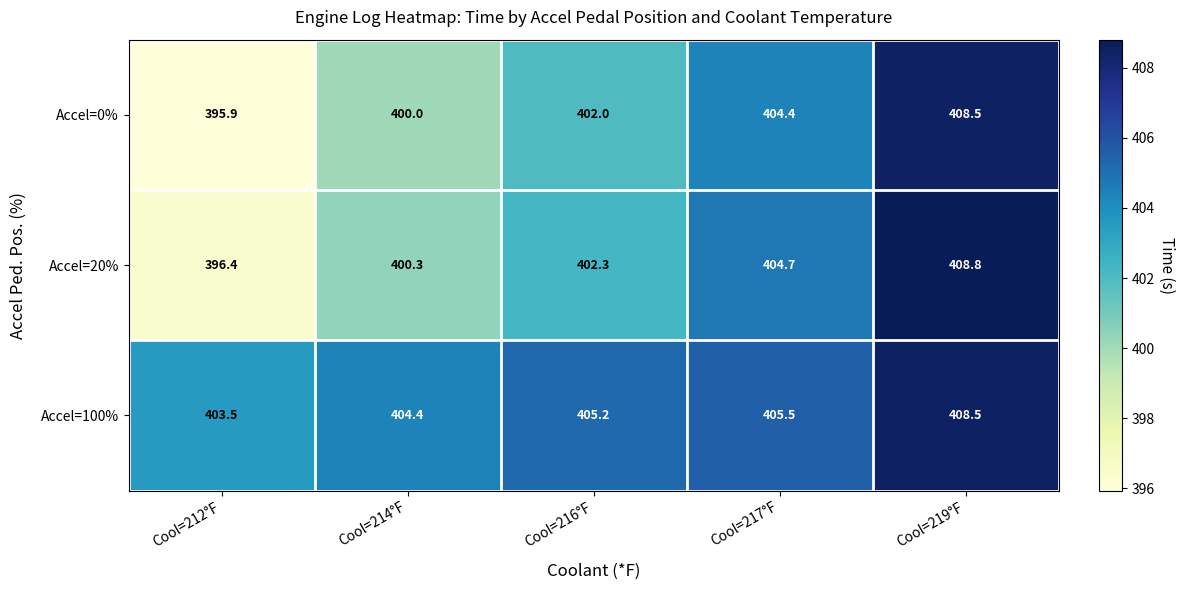

True or false: Accel=0% has a value of 247.5 at Cool=216°F.

False